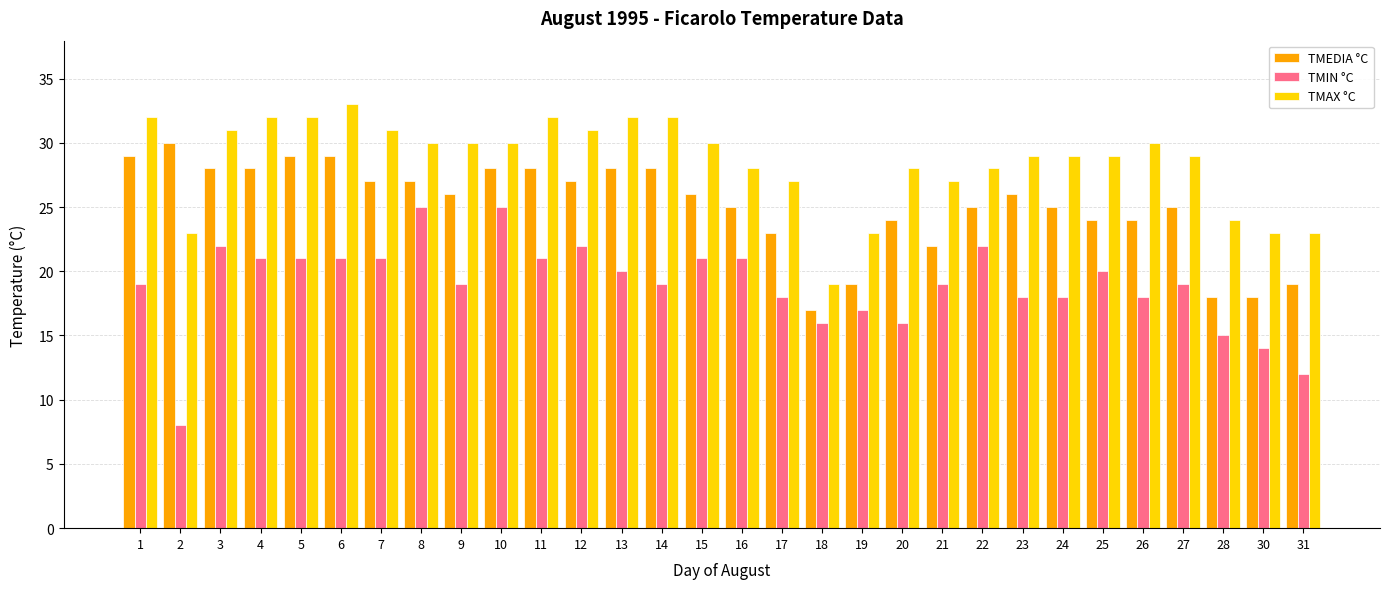

How many bars are there in total?

90